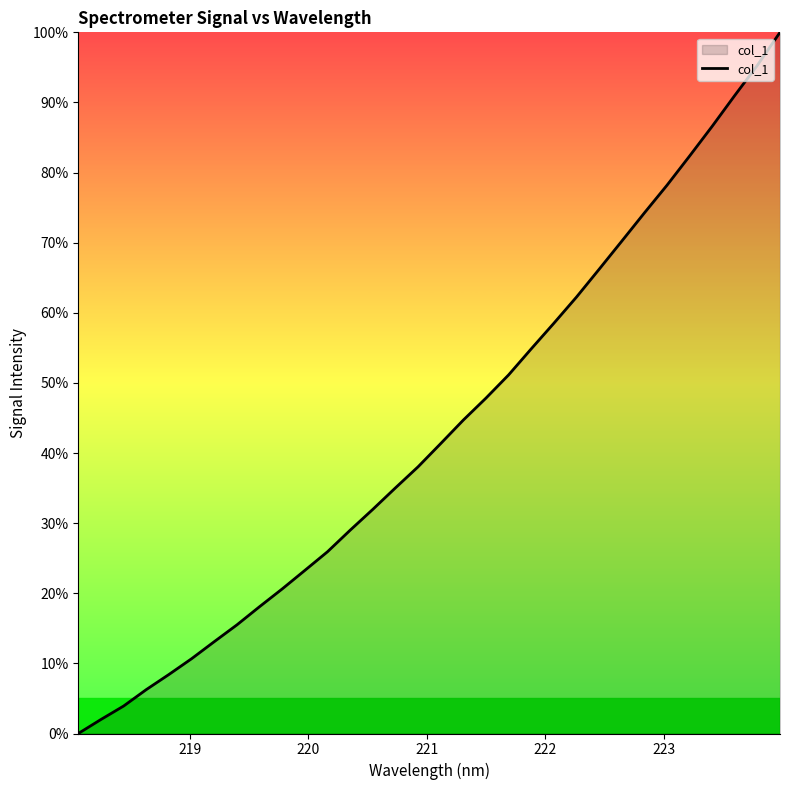

What is the maximum value shown in the chart?

100.0